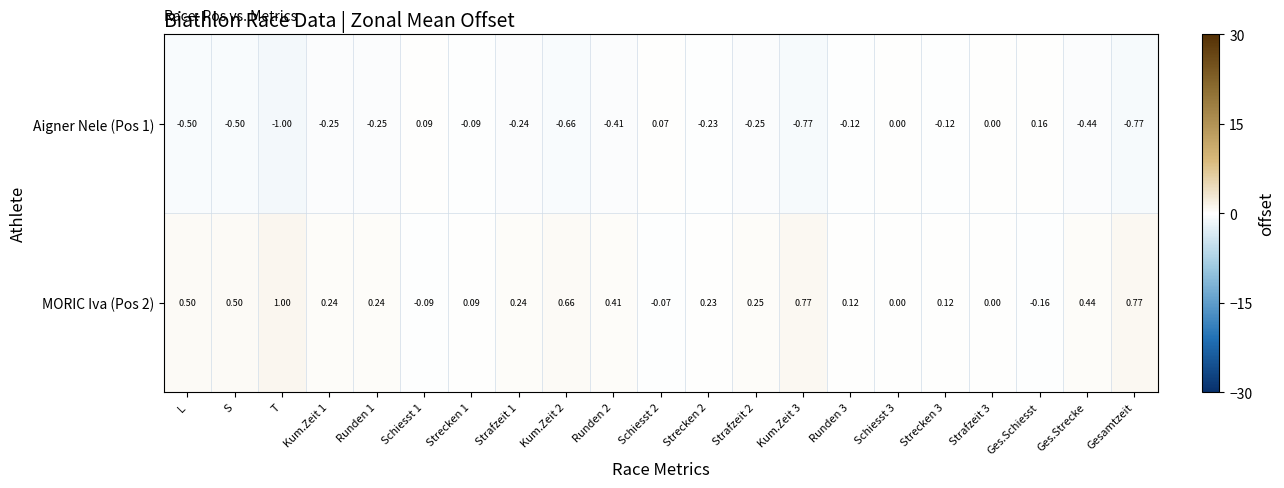

At which category does the chart reach its peak across all series?

T